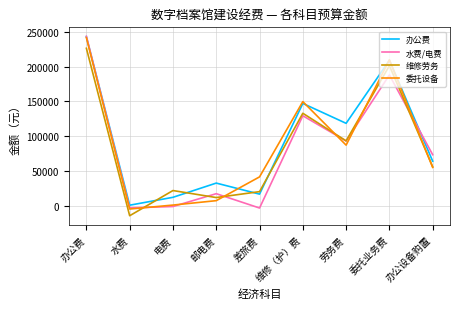

Which series changed the most between 差旅费 and 委托业务费?

办公费